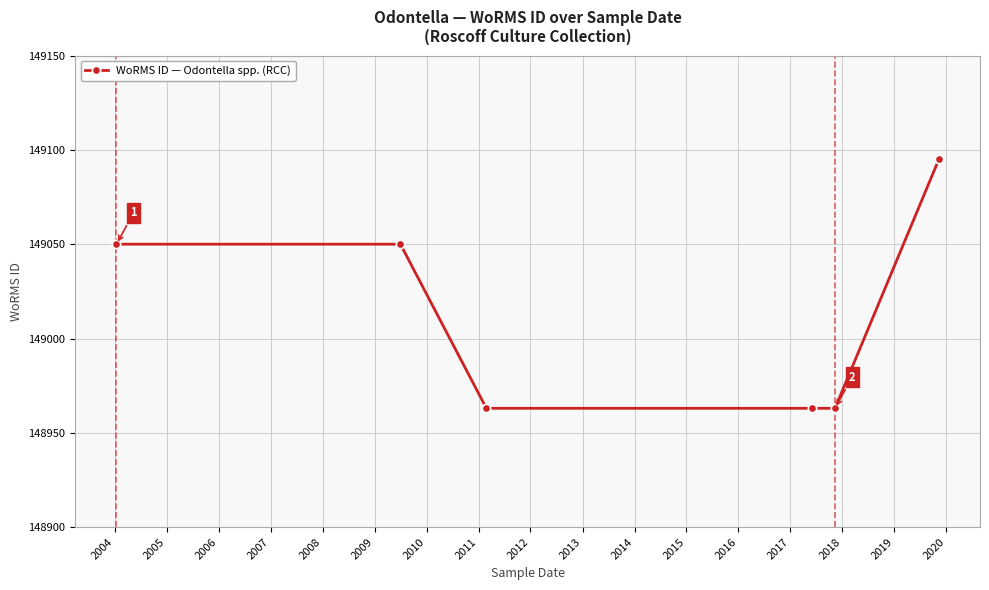

What is the difference between the maximum and minimum values?

132